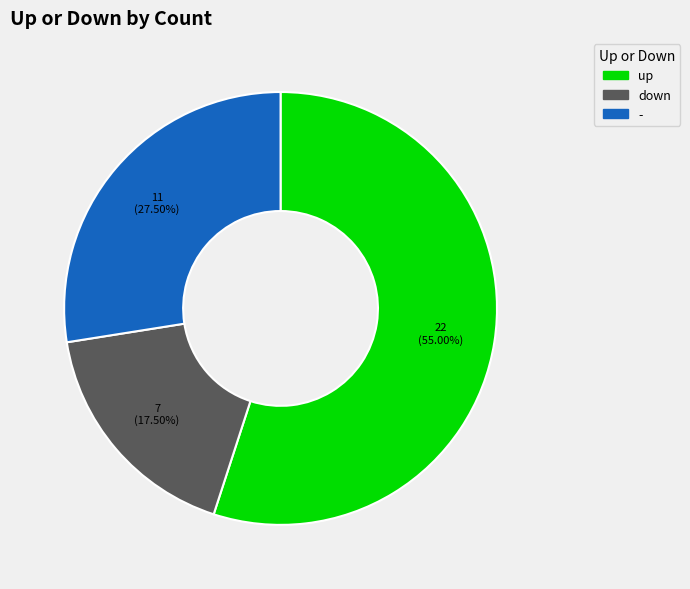

How many slices are in this pie chart?

3